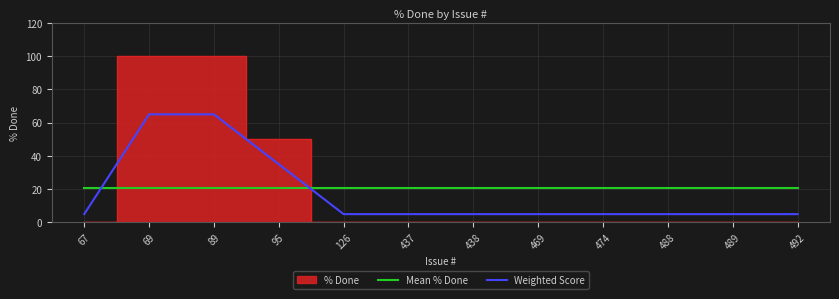

True or false: Mean % Done has more than 1 interior local peaks.

False